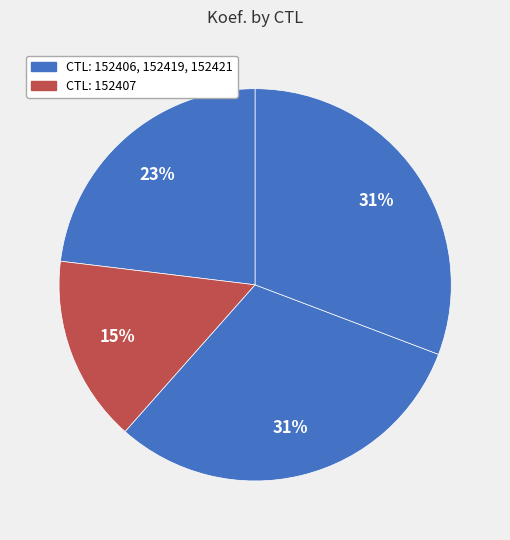

How many segments does this pie chart have?

4